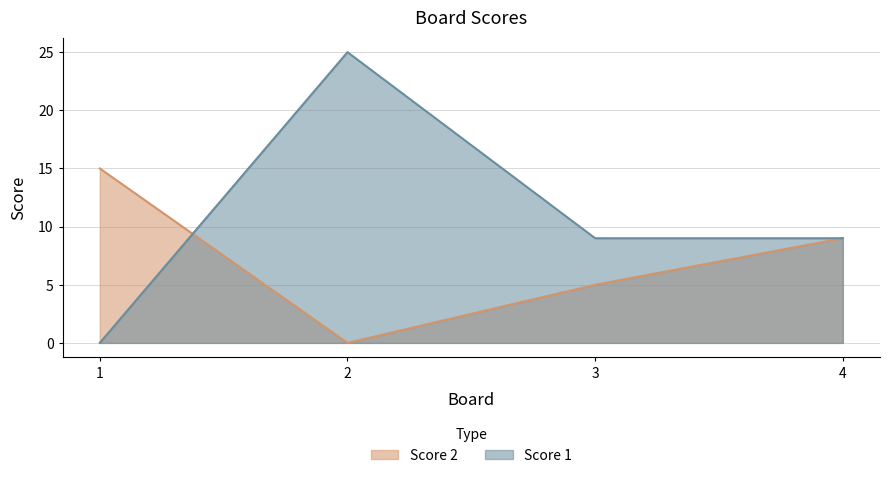

Where is the first local maximum for Score 1?

2